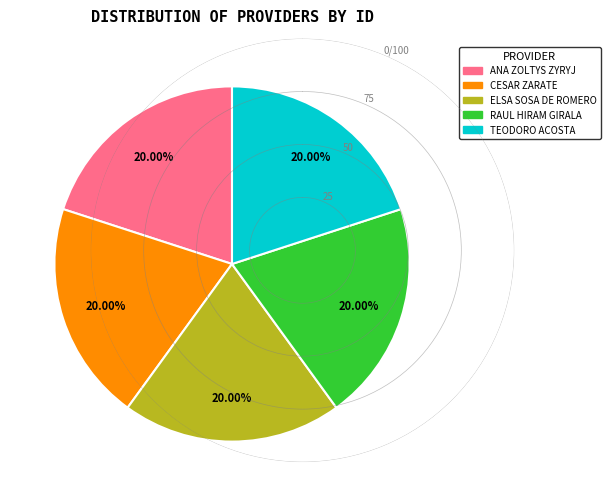

Does ELSA SOSA DE ROMERO represent more than half of the total?

No